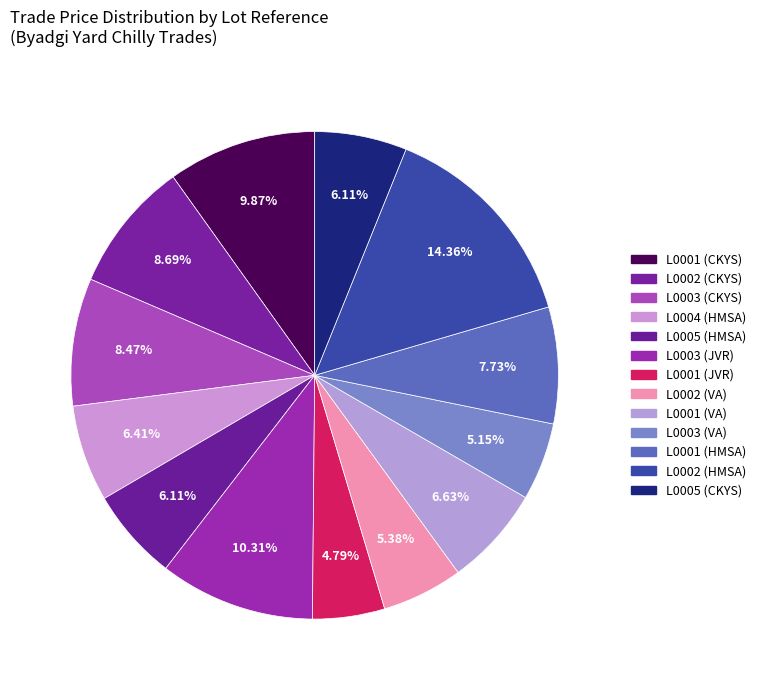

Is it true that L0001 (JVR) is 1% of the pie?

False